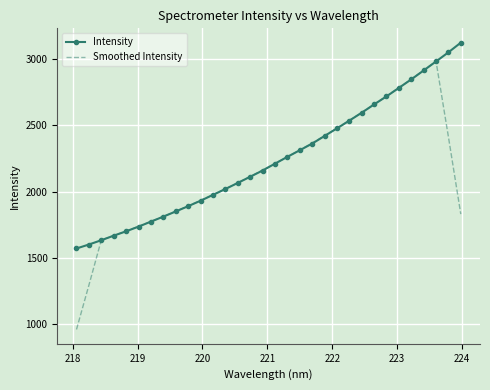

What is the highest value of the Intensity series?

3124.2